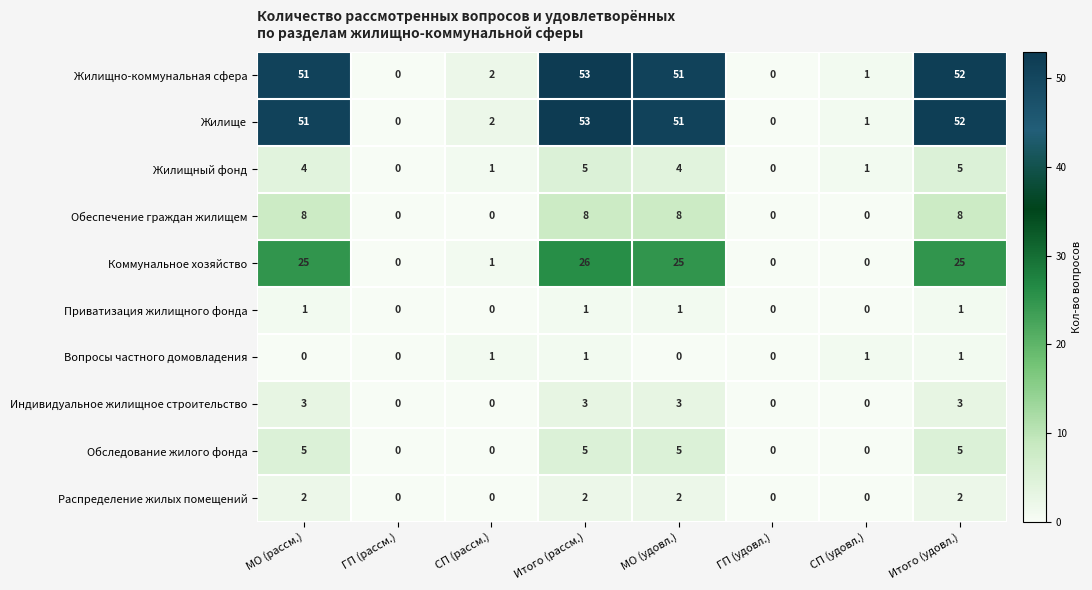

What is the difference between the Обеспечение граждан жилищем values at МО (удовл.) and ГП (удовл.)?

8